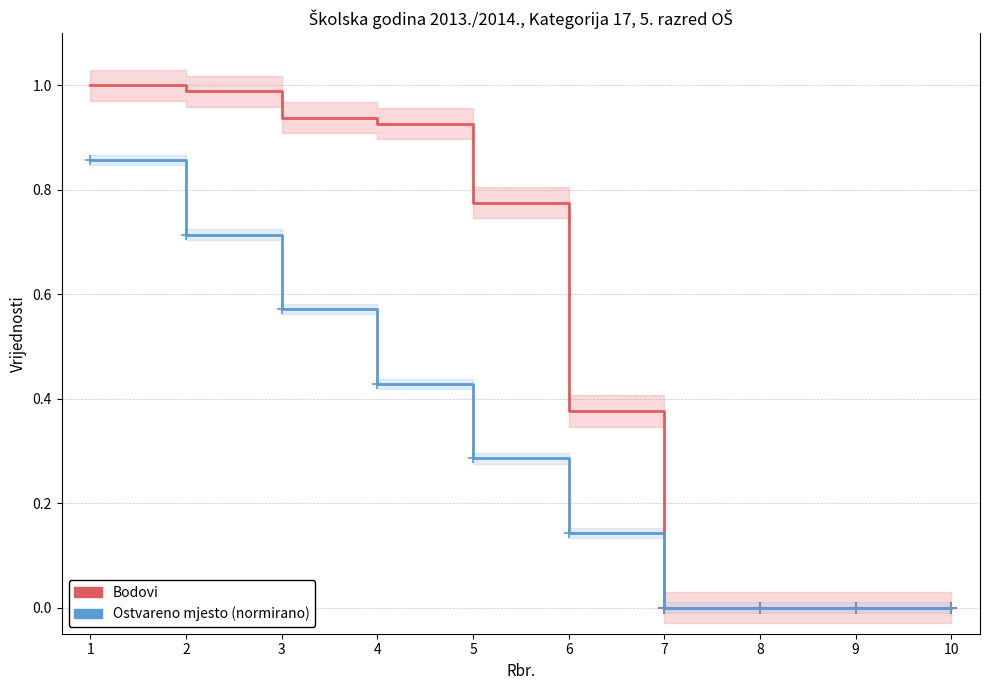

True or false: Bodovi and Ostvareno mjesto (normirano) intersect in this chart.

False